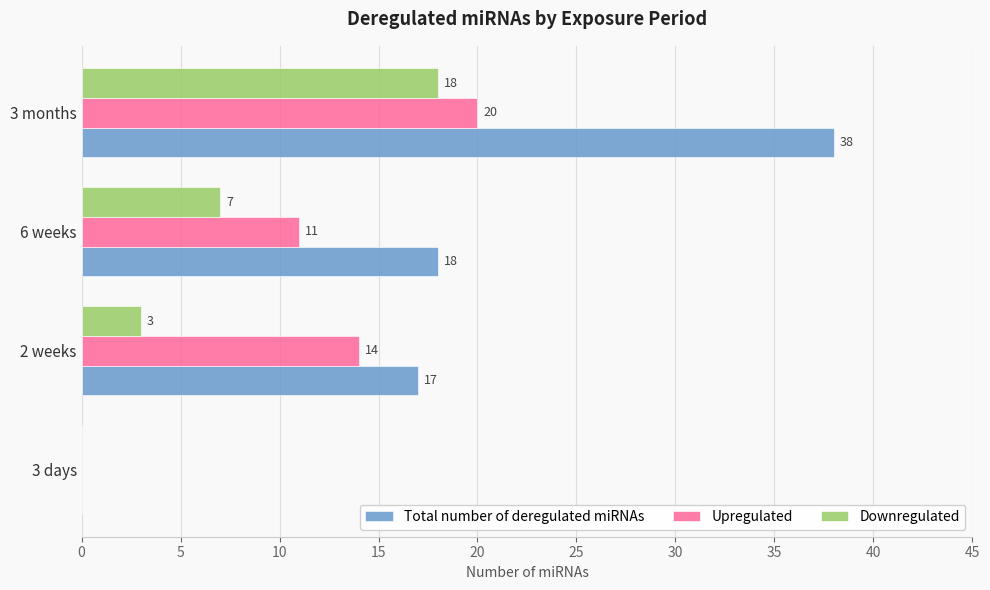

How many positive values does the Downregulated series have?

3